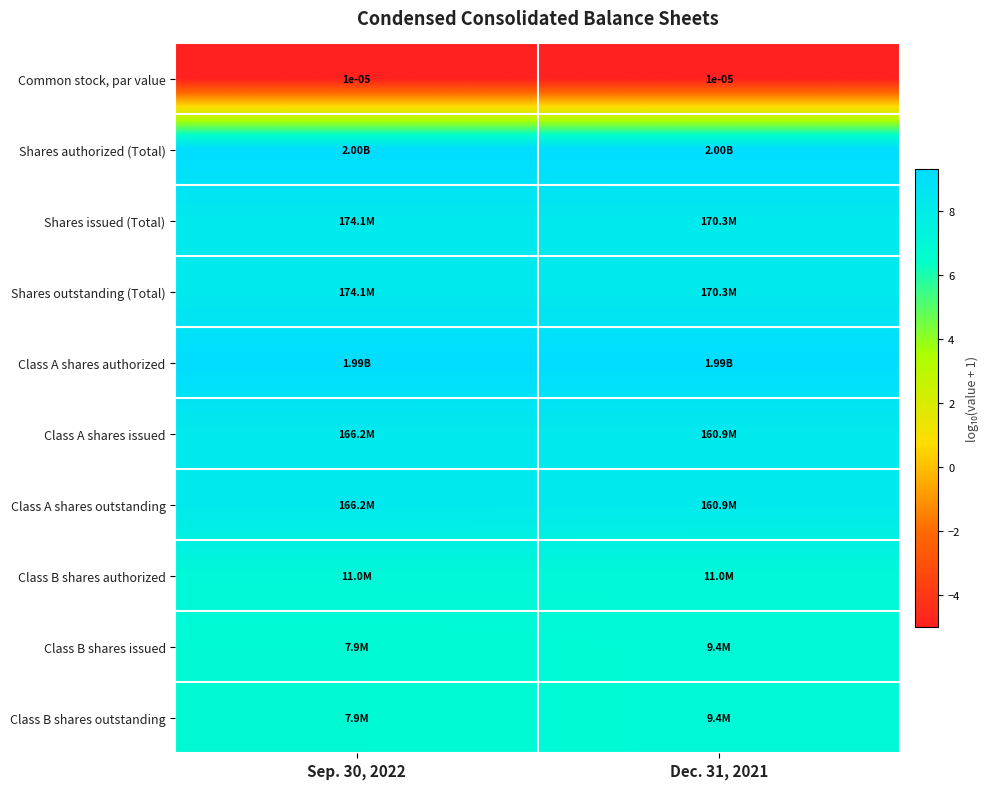

At which label does Shares issued (Total) reach its peak?

Sep. 30, 2022